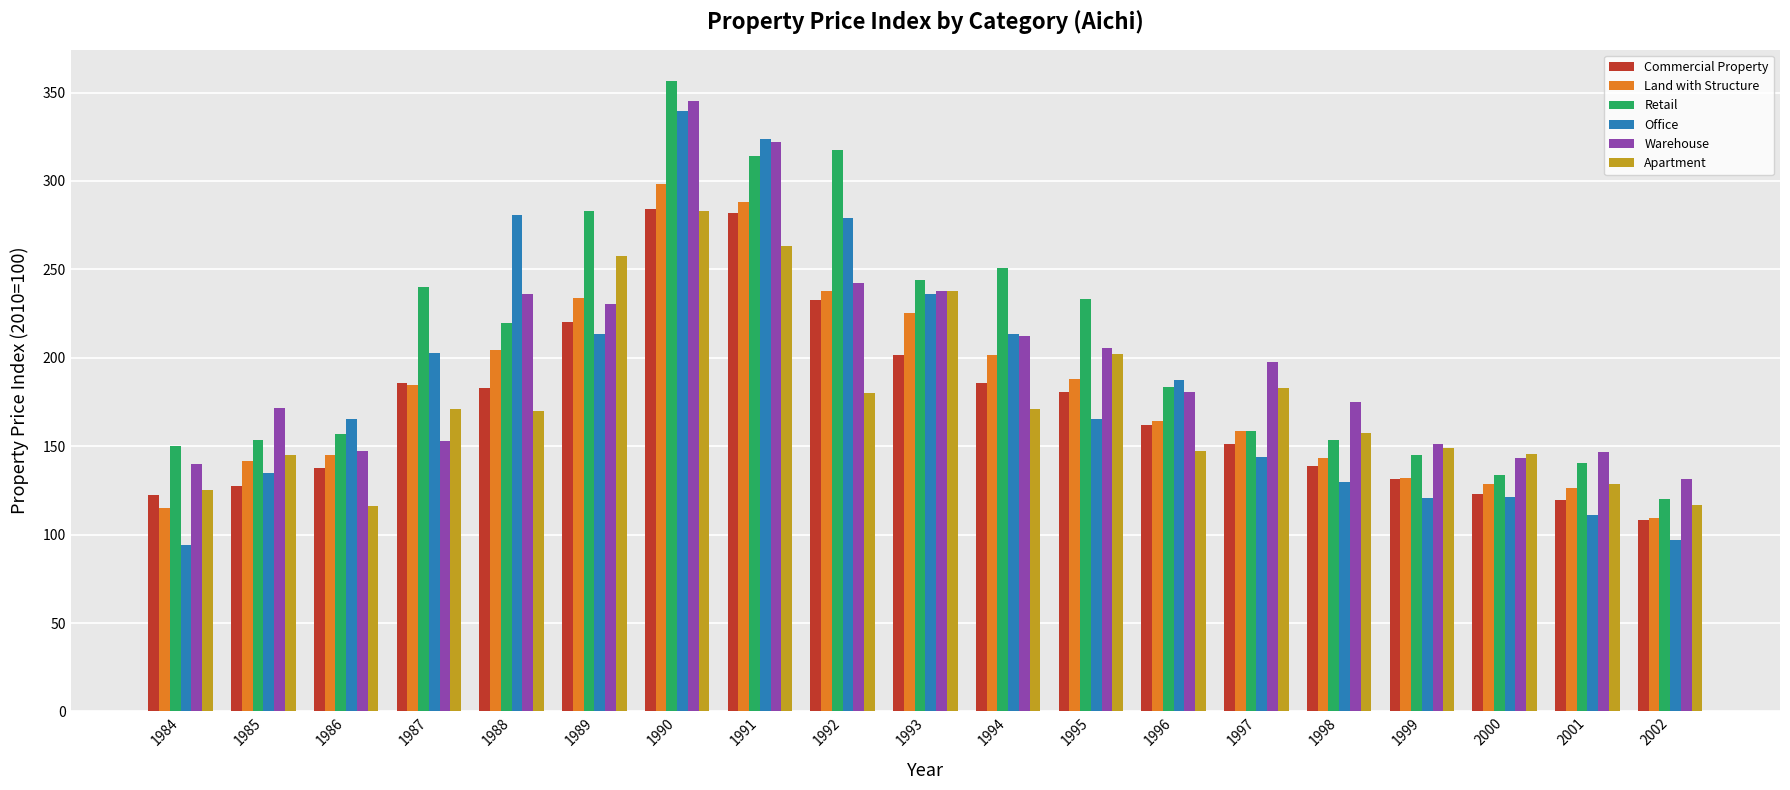

Is the value of Retail at 1991 greater than the value of Apartment at 1987?

Yes